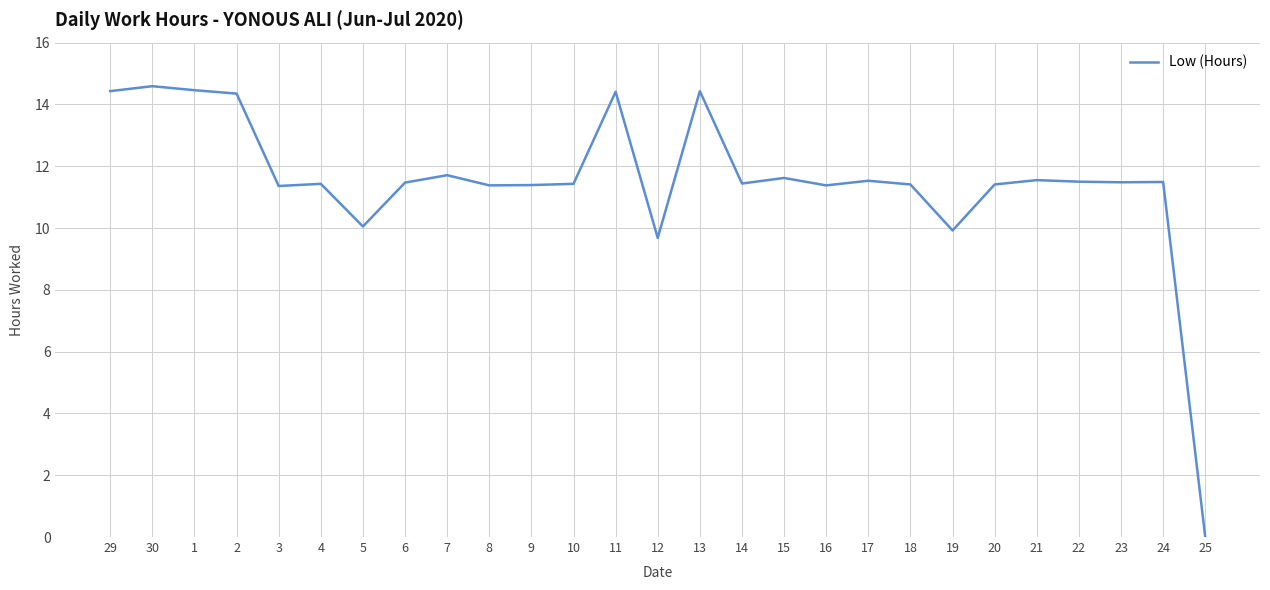

Approximately how many times larger is the value at 16 compared to 1?

0.8